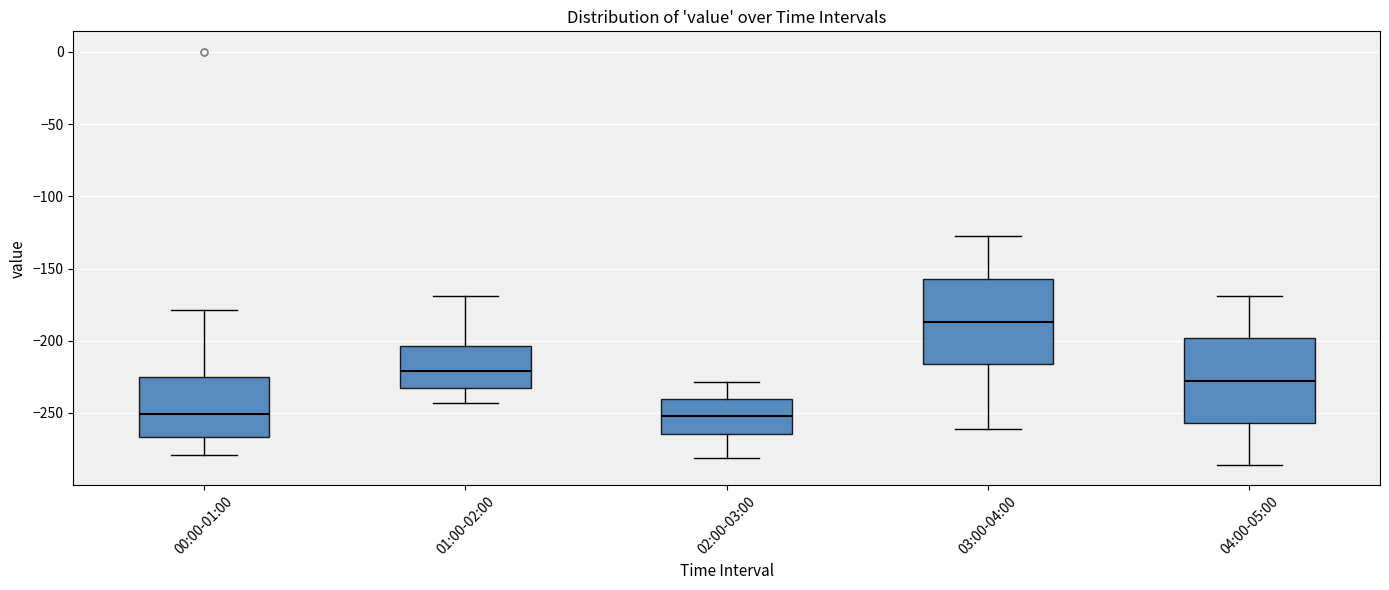

Where does the median line of the box for 04:00-05:00 sit on the y-axis? The values are not printed on the chart, so give them approximately, as read against the axis.

-230